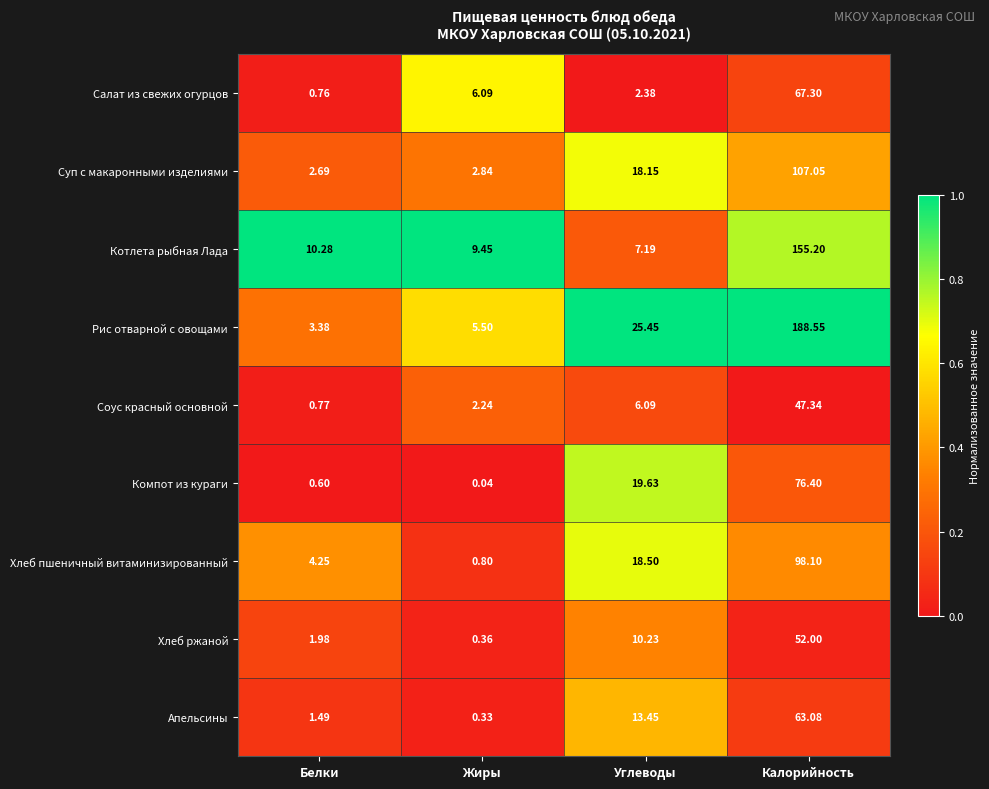

At which category is the sum across all series the highest?

Калорийность